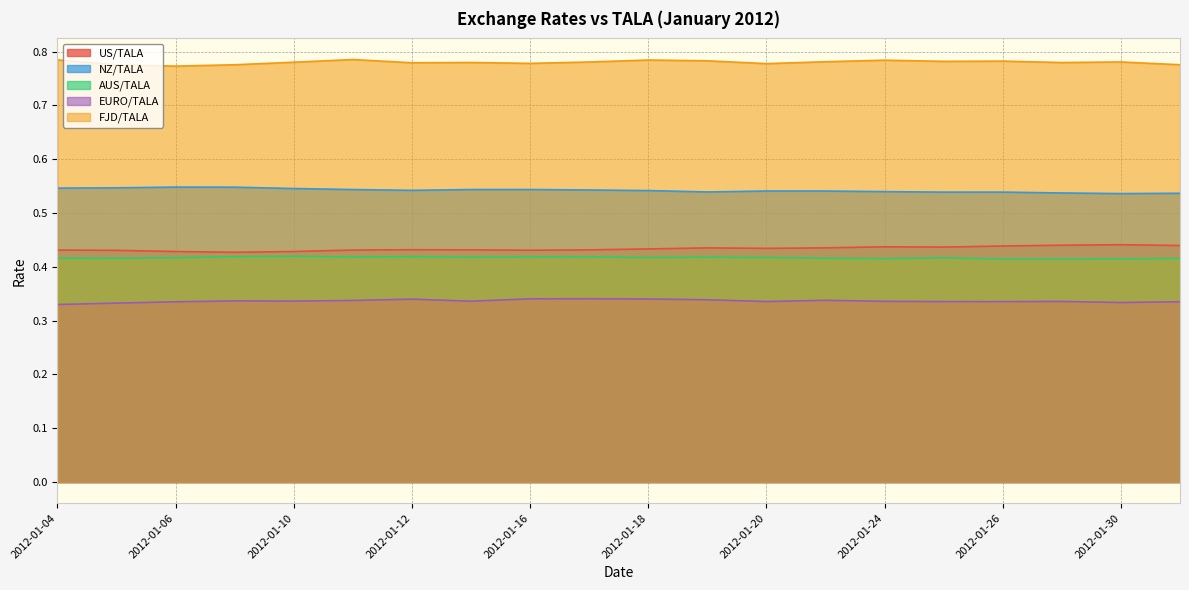

Where is NZ/TALA nearest to the value 0?

2012-01-30